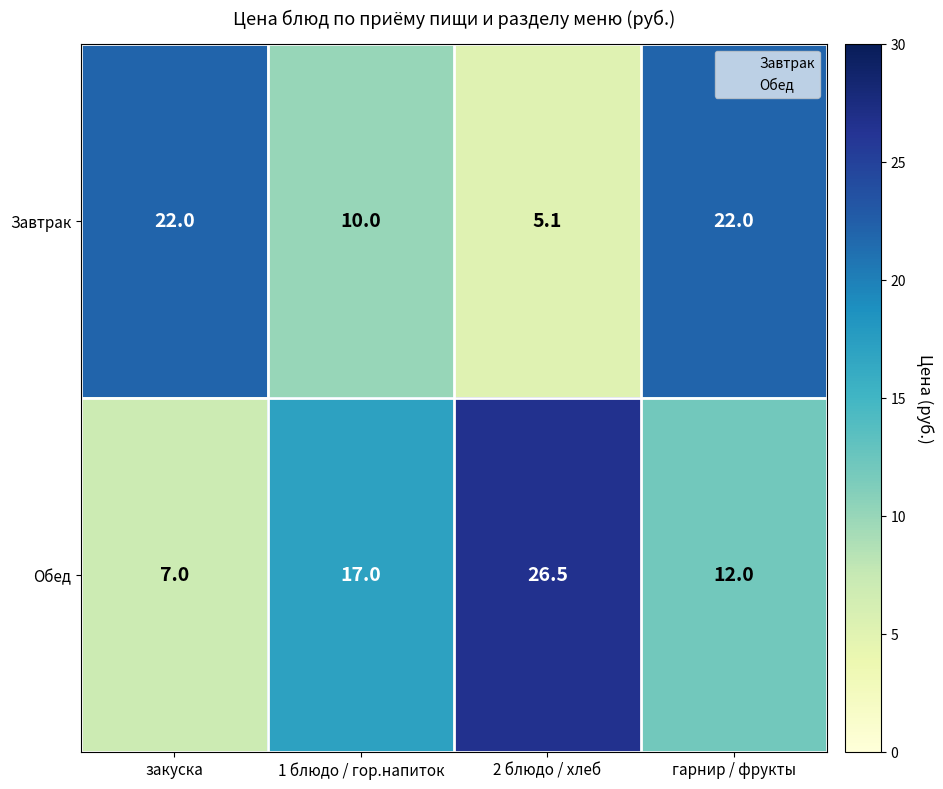

Which series changed the most between 2 блюдо / хлеб and гарнир / фрукты?

Завтрак